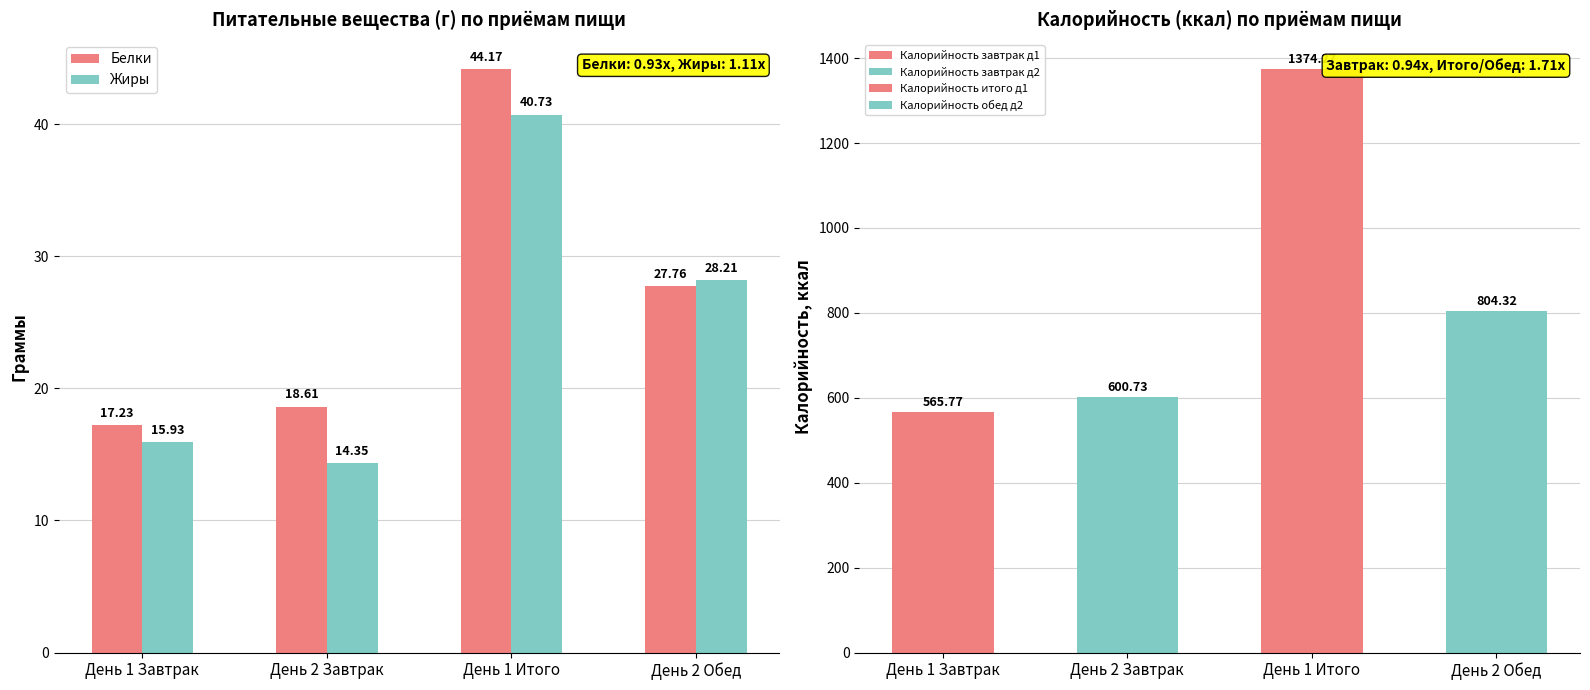

What is the value of the Белки bar at the 3rd from the left?

44.2